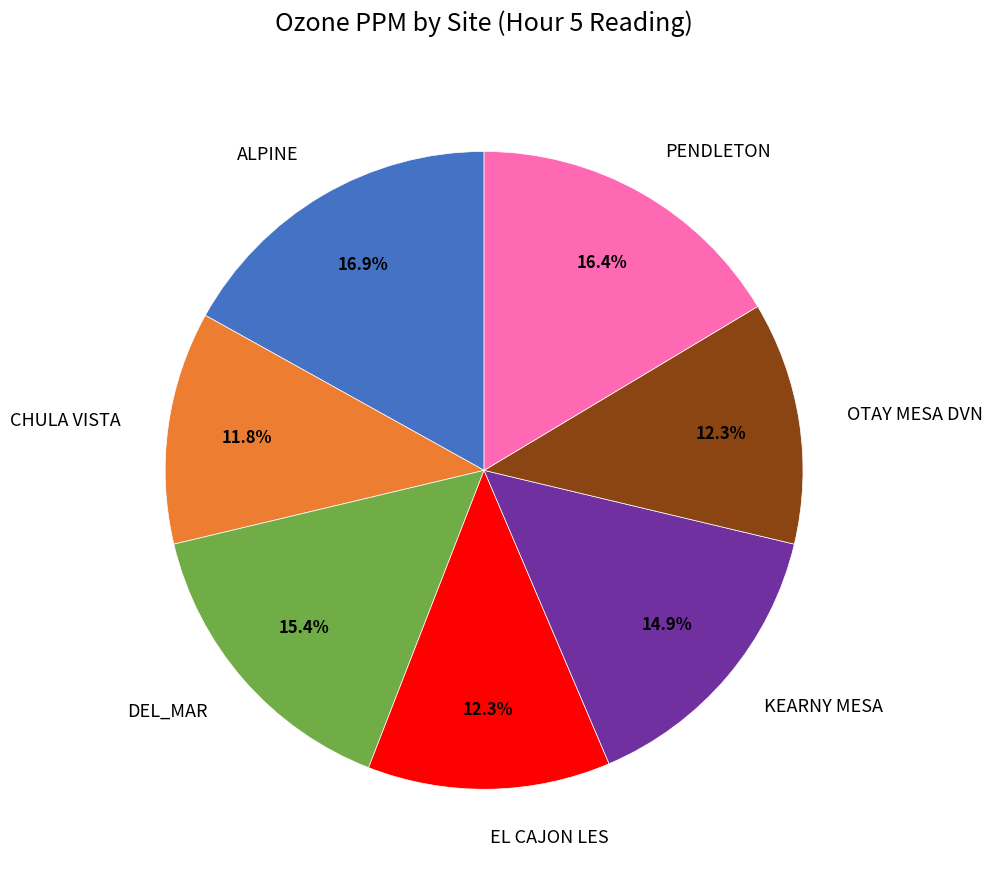

To the nearest percent, what portion does KEARNY MESA represent?

15%